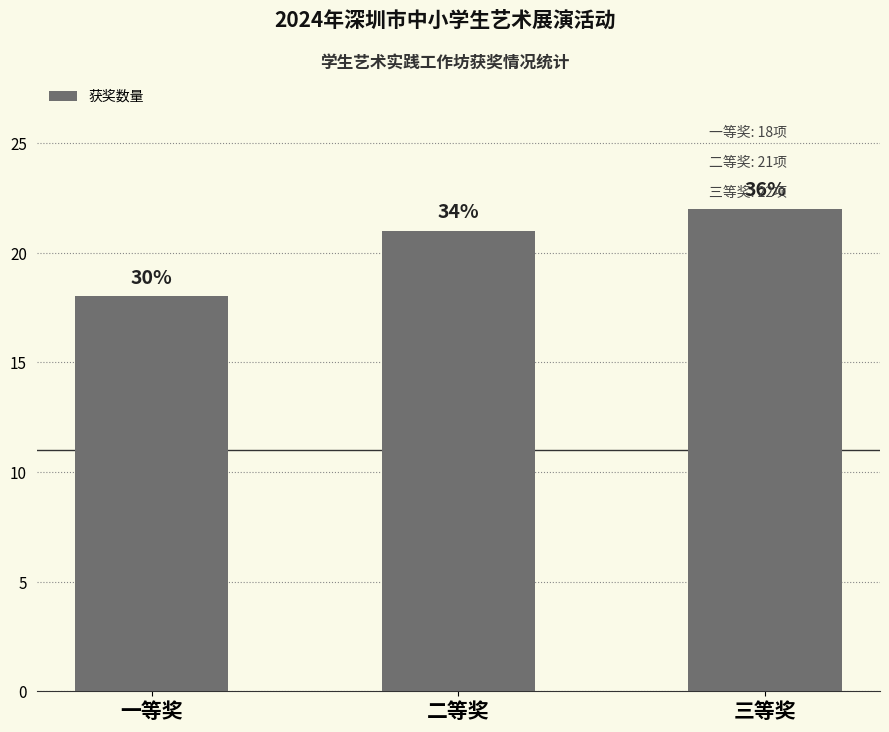

Is it true that the value at 三等奖 is 22?

True